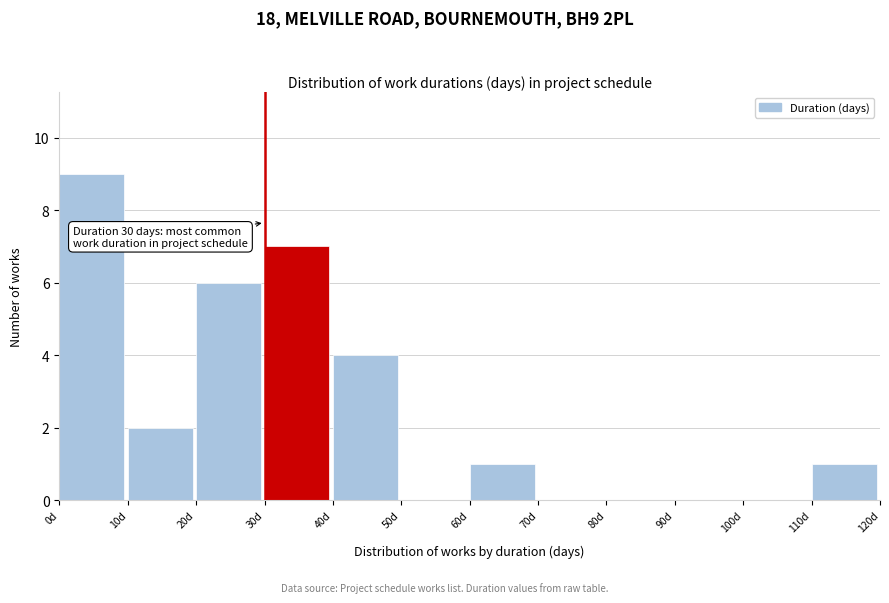

Which range on the x-axis has the tallest bar?

0 to 10